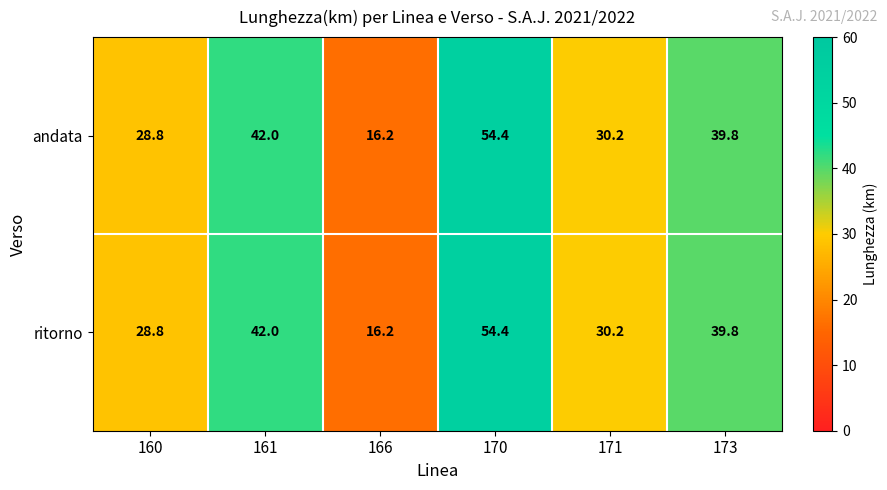

The andata series shows 54.4 at 170. True or false?

True